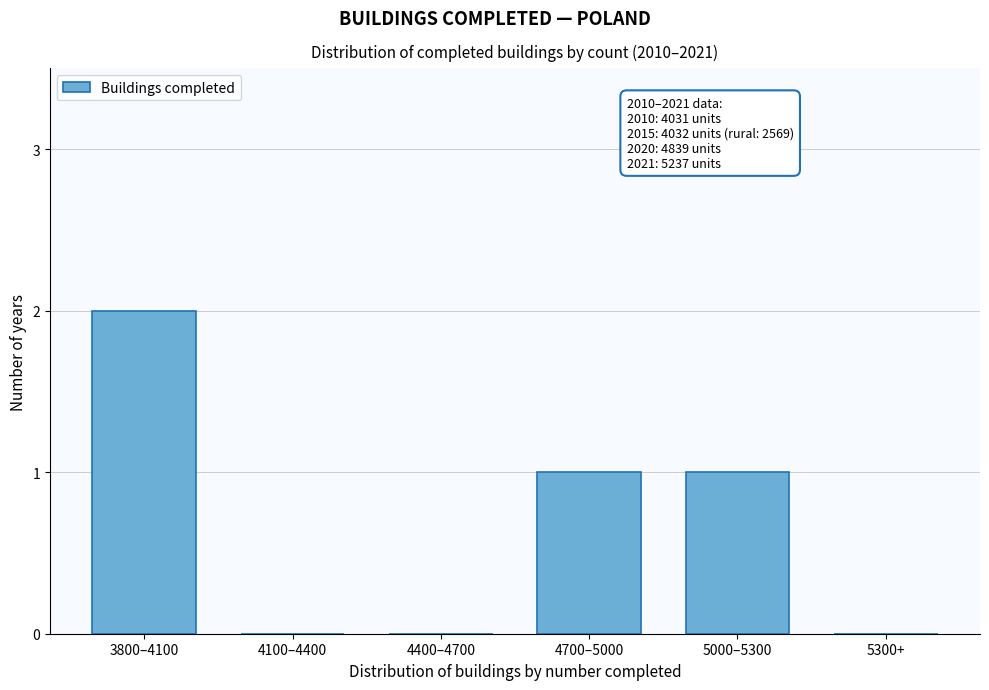

Reading left to right, list all the values displayed in this chart.

3800–4100=2	4100–4400=0	4400–4700=0	4700–5000=1	5000–5300=1	5300+=0